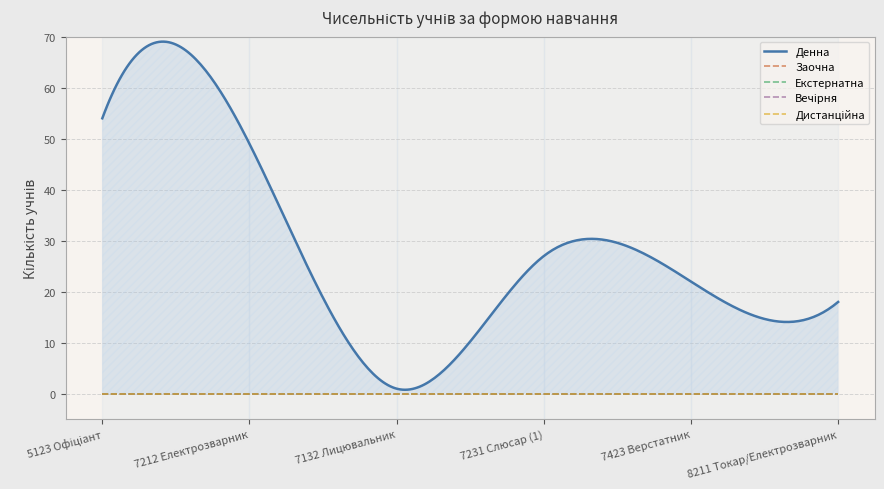

How many series are shown in this chart?

5